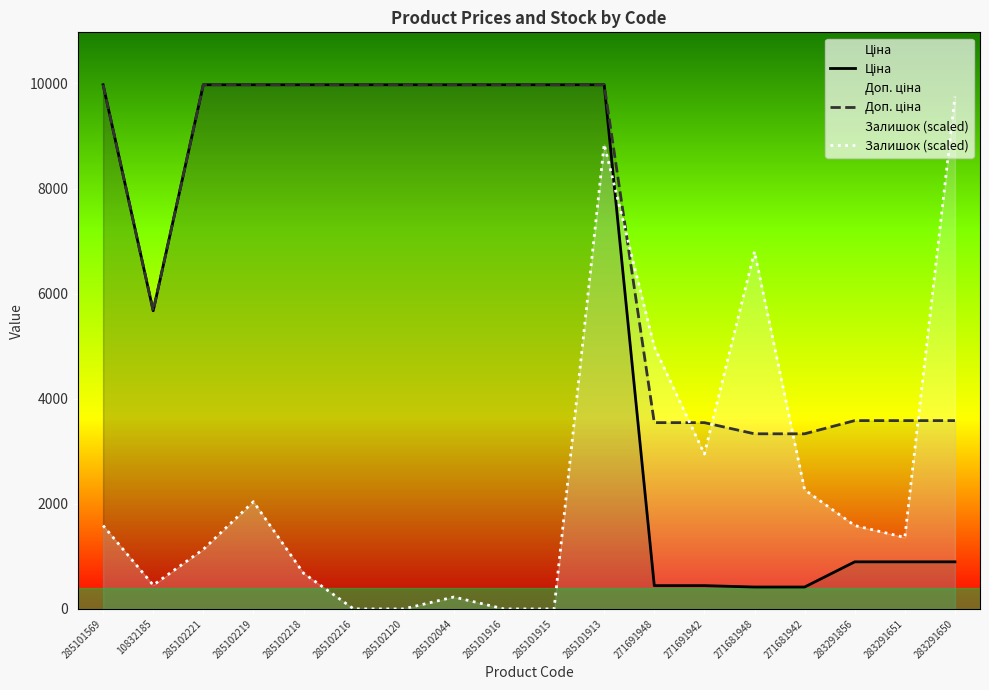

Where do Ціна and Залишок (scaled) first cross each other?

285101913 and 271691948